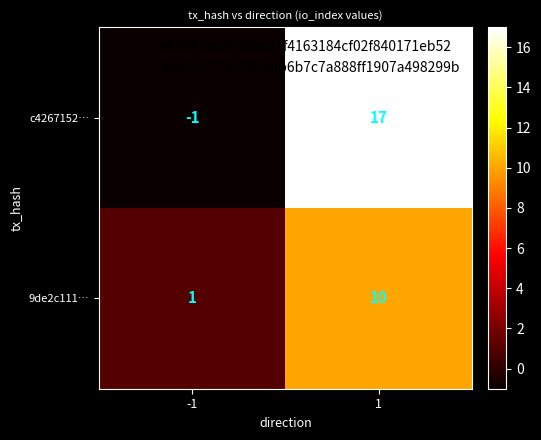

Reading left to right, transcribe all the data shown in this chart.

c4267152…: -1	17
9de2c111…: 1	10